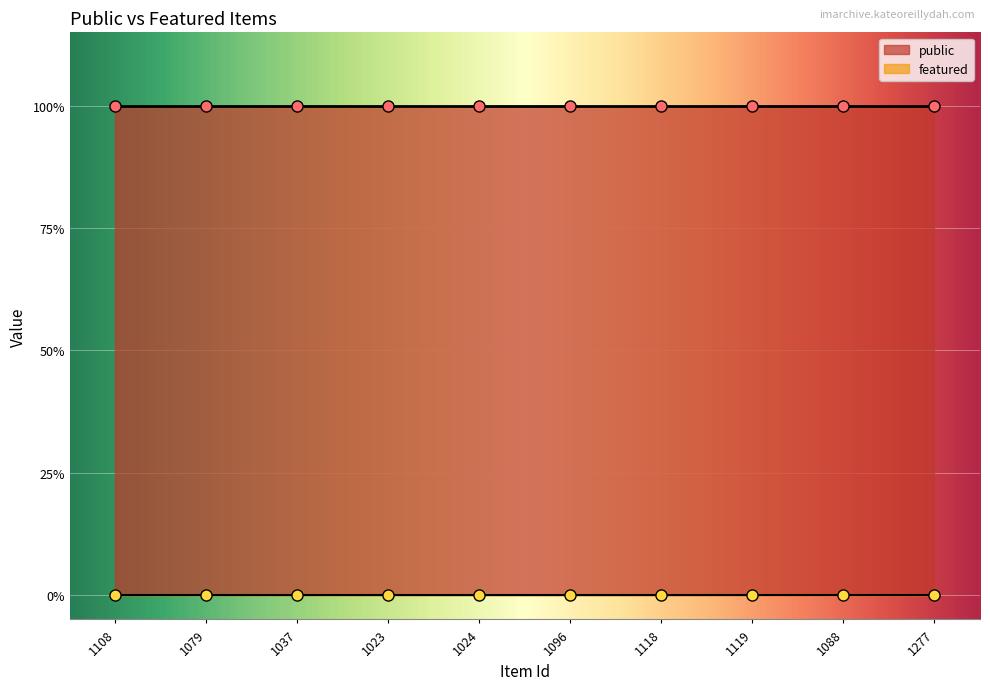

Rank the categories by featured value from lowest to highest.

1108, 1079, 1037, 1023, 1024, 1096, 1118, 1119, 1088, 1277